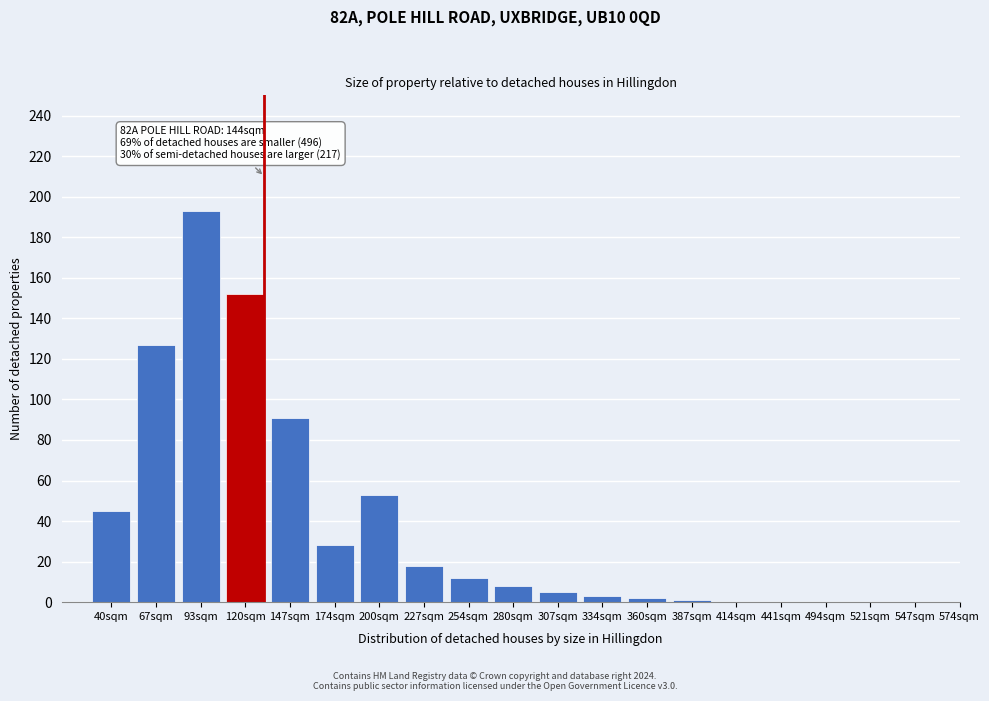

Reading left to right, what are all the values shown in this chart?

45	127	193	152	91	28	53	18	12	8	5	3	2	1